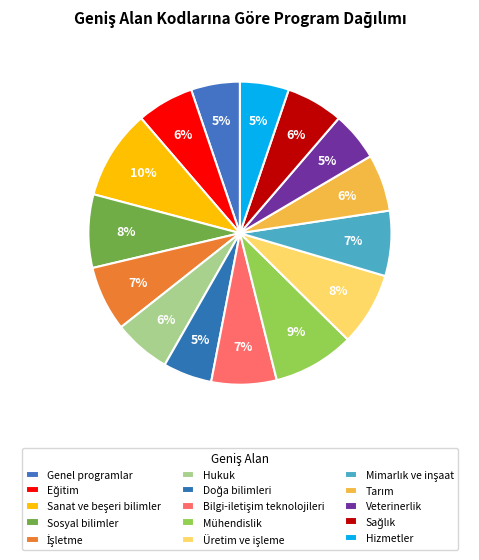

Does Mimarlık ve inşaat represent more than half of the total?

No